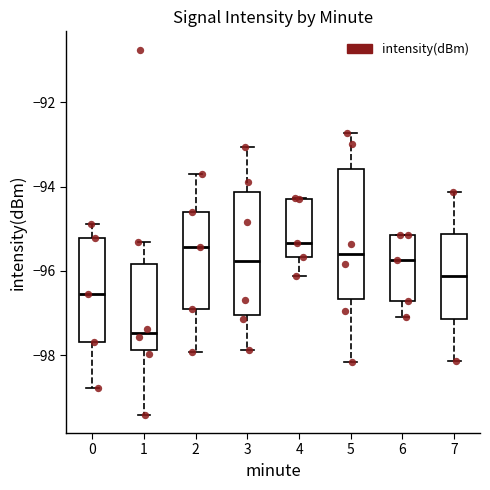

Reading left to right, transcribe this box plot: for each box, give where its median line is, the range the box spans, and where its two whiskers end, as read against the y-axis. The values are not printed on the chart, so give them approximately, as read against the axis.

0: median -96.6, box -97.6 to -95.2, whiskers -98.8 to -94.8
1: median -97.4, box -97.8 to -95.8, whiskers -99.4 to -95.4
2: median -95.4, box -96.8 to -94.6, whiskers -98.0 to -93.6
3: median -95.8, box -97.0 to -94.2, whiskers -97.8 to -93.0
4: median -95.4, box -95.6 to -94.2, whiskers -96.2 to -94.2
5: median -95.6, box -96.6 to -93.6, whiskers -98.2 to -92.8
6: median -95.8, box -96.8 to -95.2, whiskers -97.0 to -95.2
7: median -96.2, box -97.2 to -95.2, whiskers -98.2 to -94.2